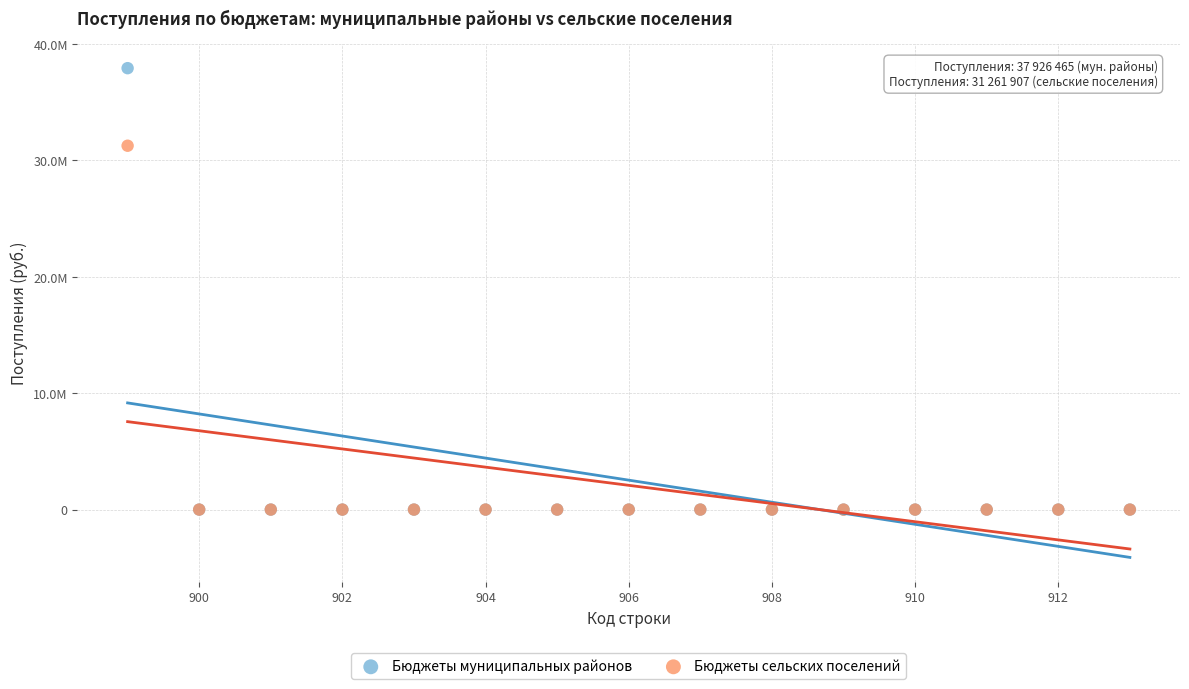

Which series has the largest Y range (max minus min)?

Бюджеты муниципальных районов